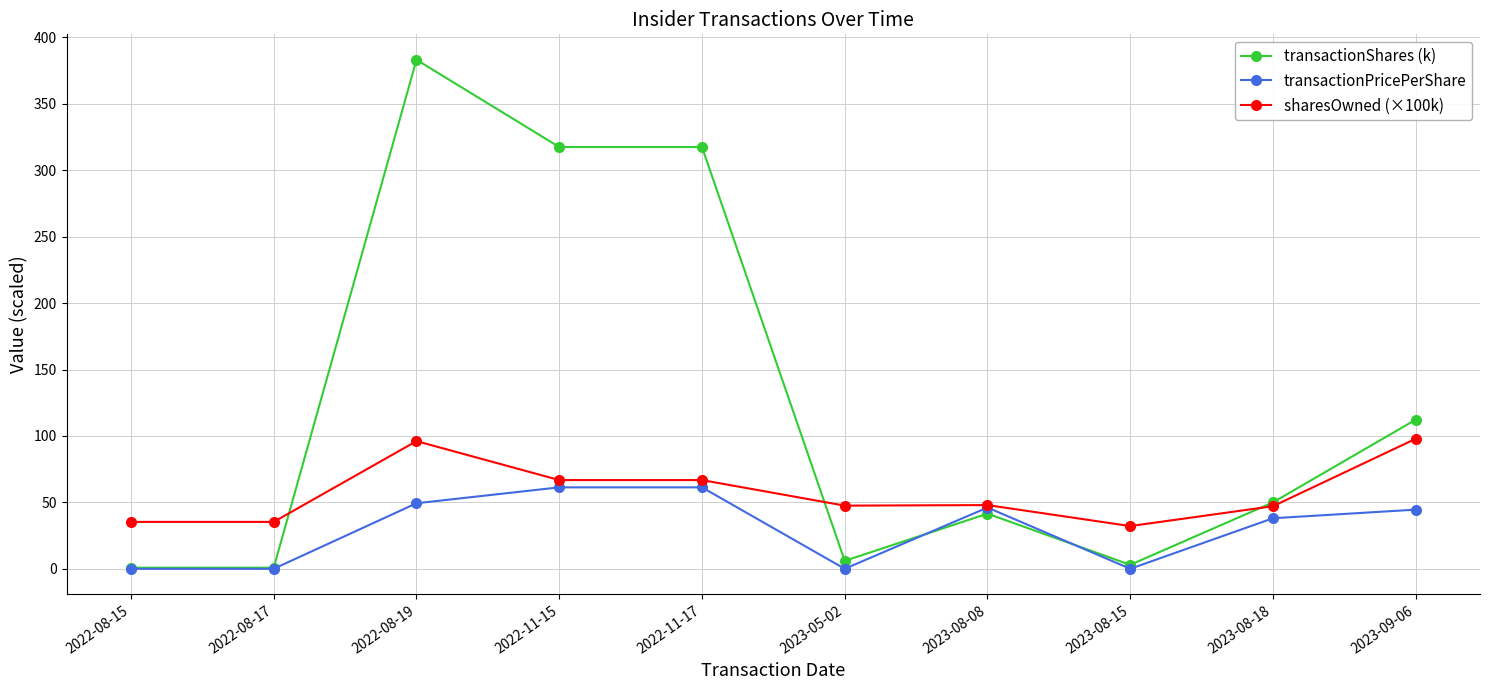

The value of transactionShares (k) at 2023-08-18 is 27.5. True or false?

False